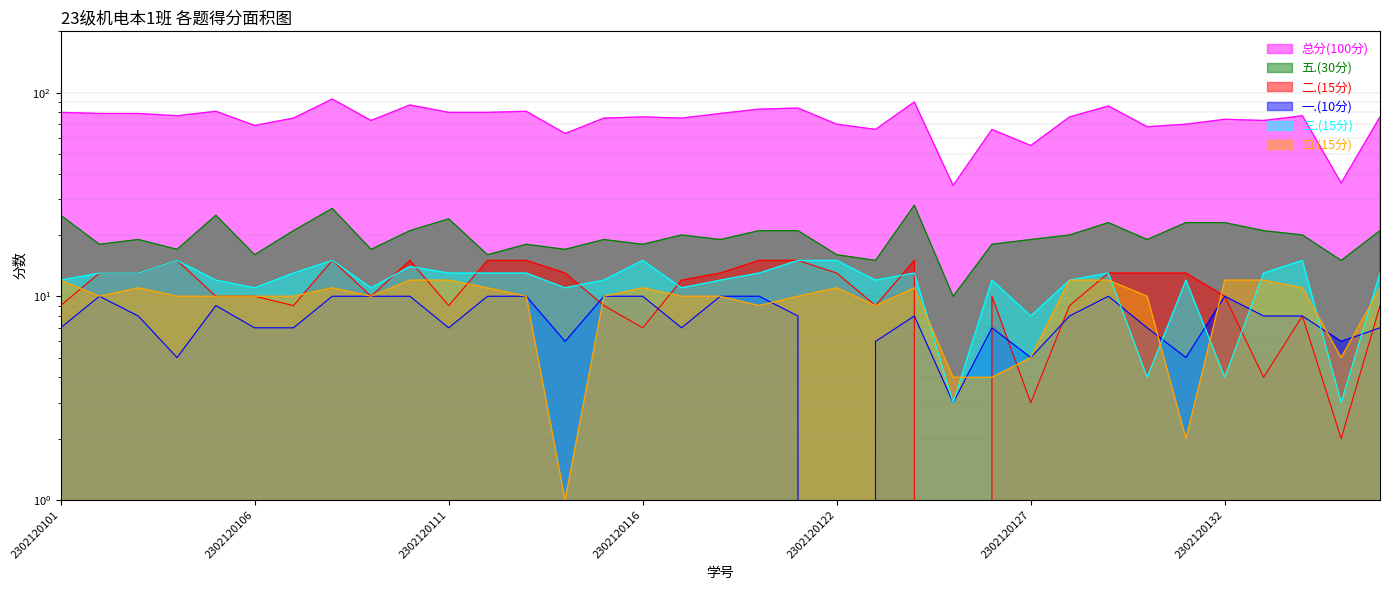

What are all the series names shown in the legend?

总分(100分), 五.(30分), 二.(15分), 一.(10分), 三.(15分), 四.(15分)